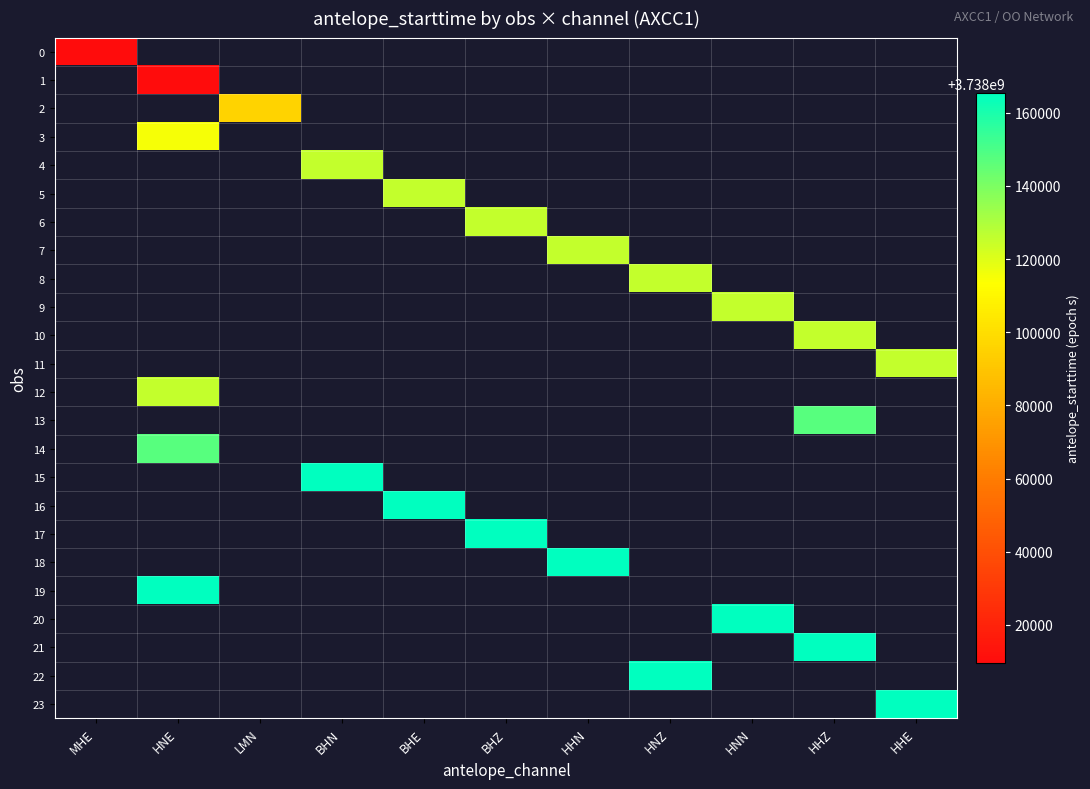

Between HHE and BHE, which is larger?

BHE